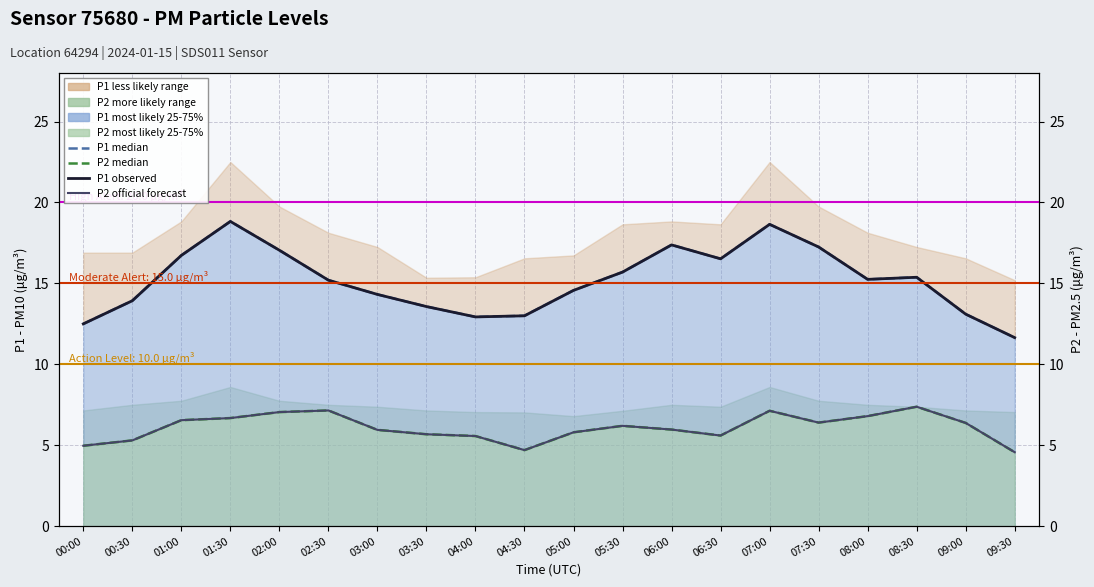

The value of P2 official forecast at 09:00 is 6.4. True or false?

True